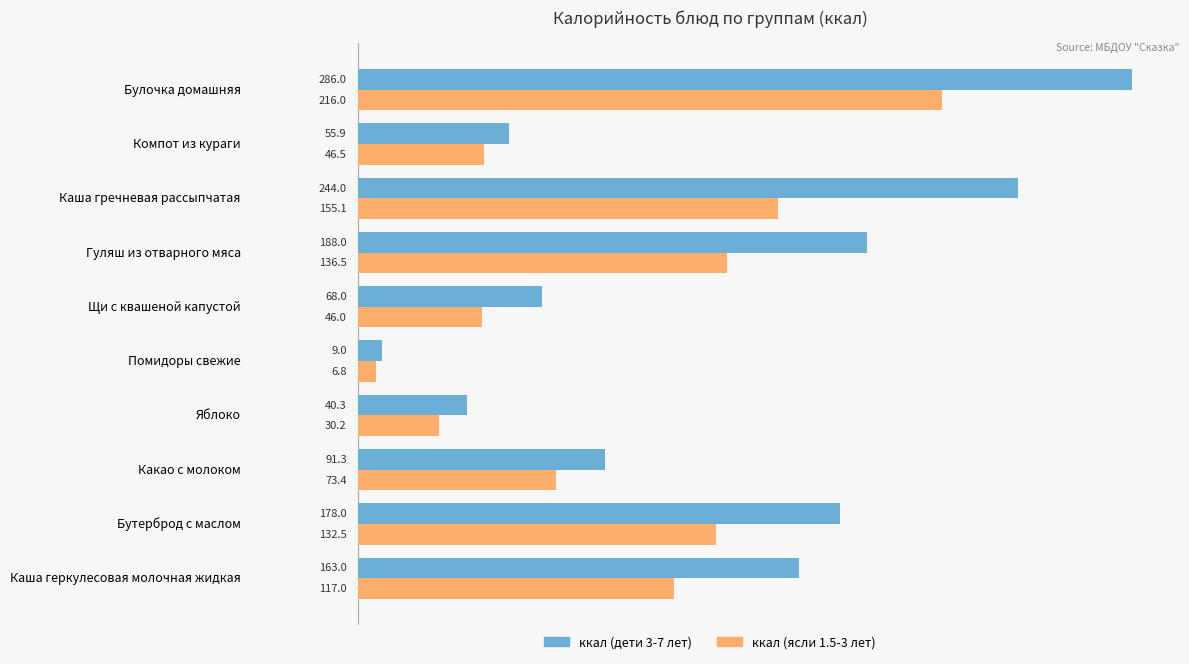

The value of ккал (дети 3-7 лет) at Бутерброд с маслом is 92.7. True or false?

False